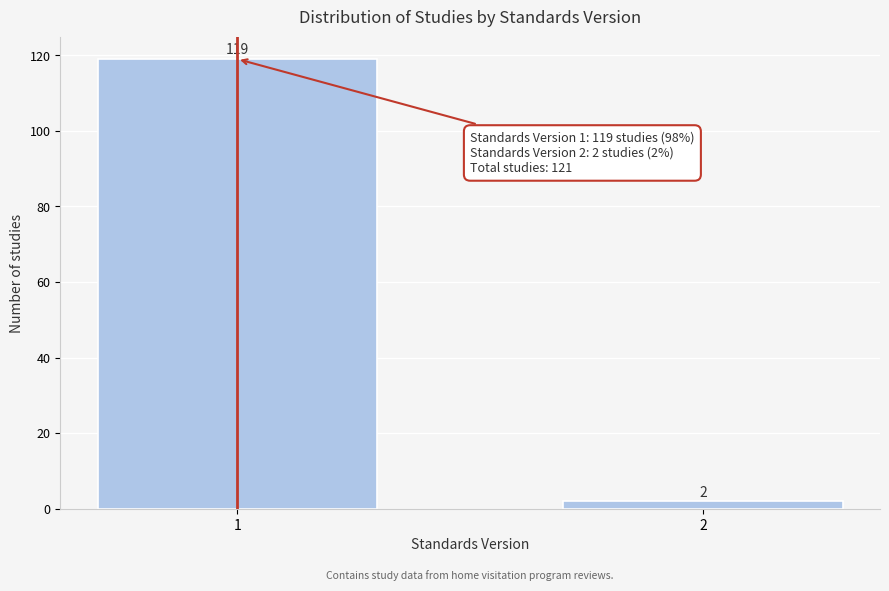

Reading left to right, extract all data points from this chart.

119	2